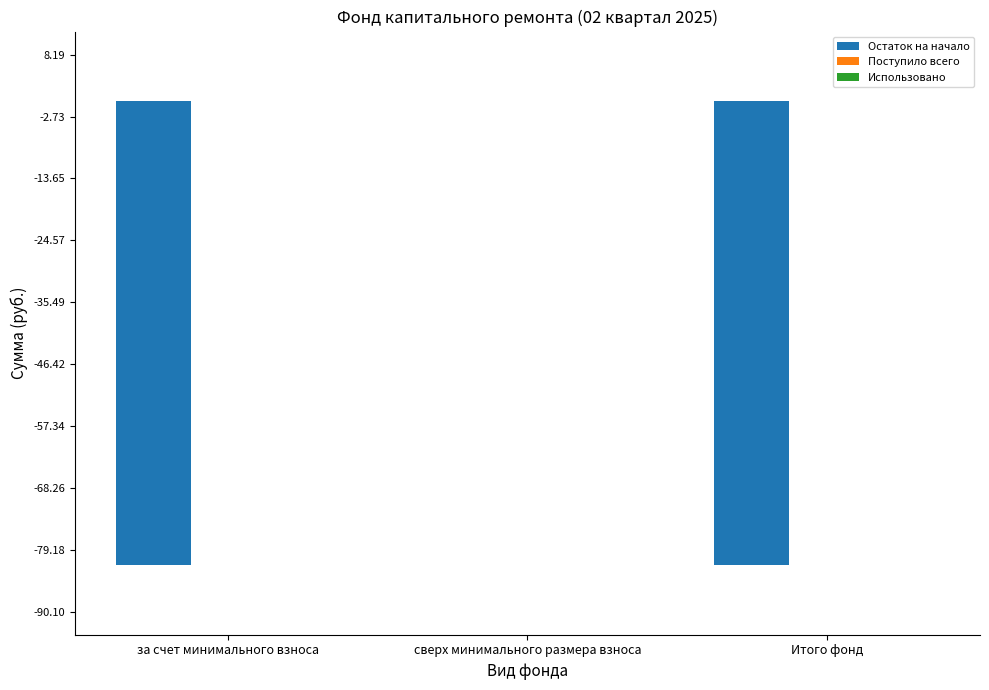

How many distinct data groups are displayed?

1